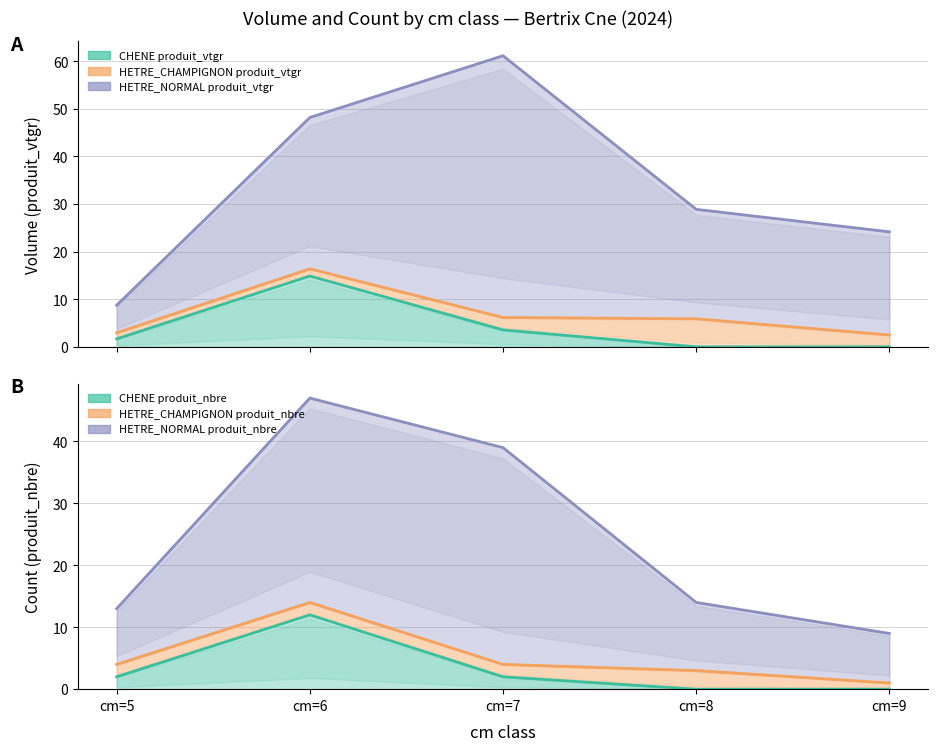

Rank the series at cm=9 from lowest to highest value.

CHENE produit_vtgr, HETRE_CHAMPIGNON produit_vtgr, HETRE_NORMAL produit_vtgr